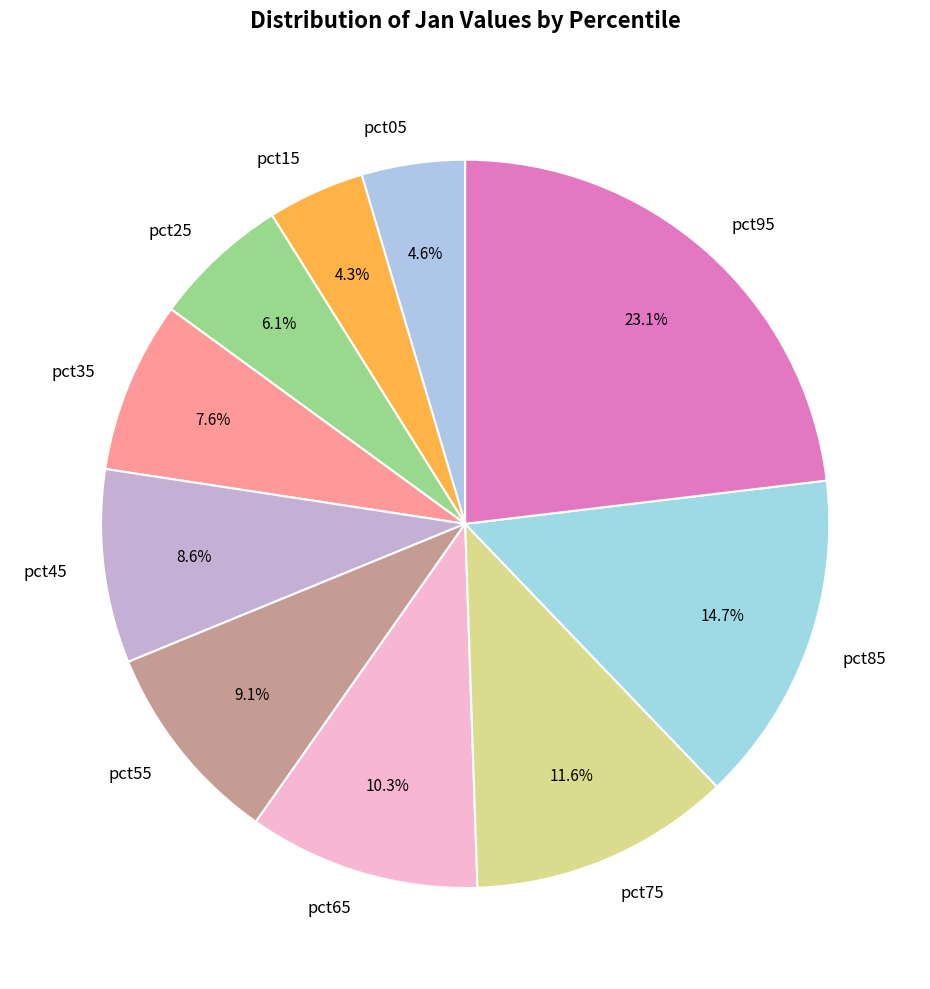

What is the largest slice in the pie chart?

pct95